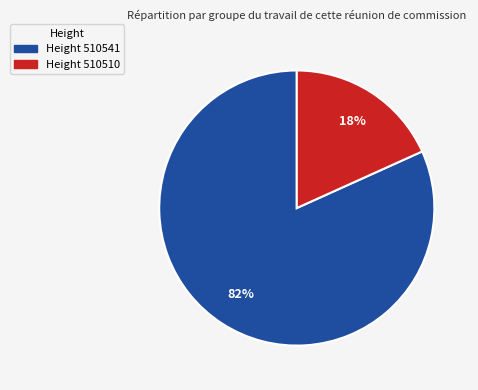

To the nearest percent, what is the average slice percentage?

50%